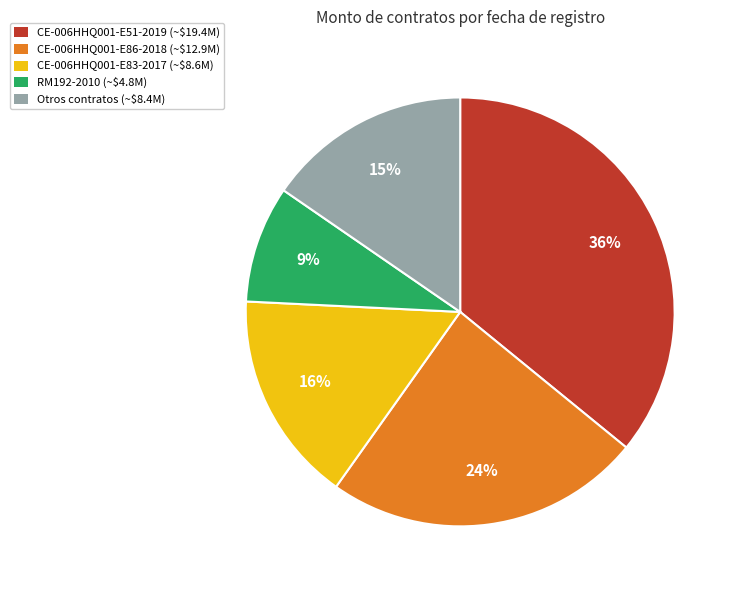

To the nearest percent, what is the difference between the largest and smallest slice percentages?

27%